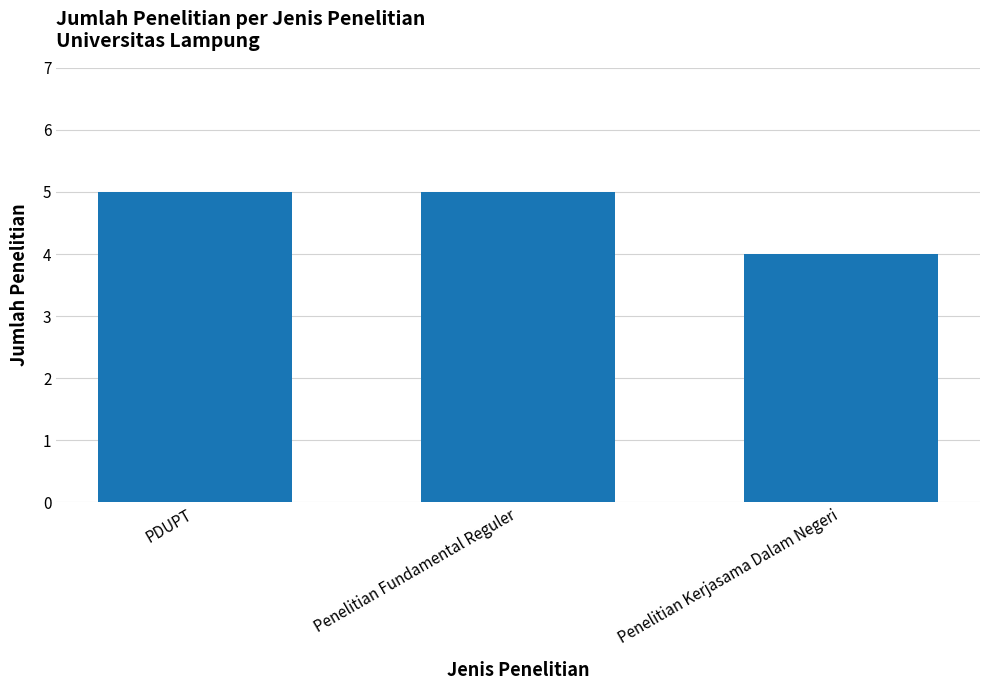

What position from the left is Penelitian Fundamental Reguler?

2